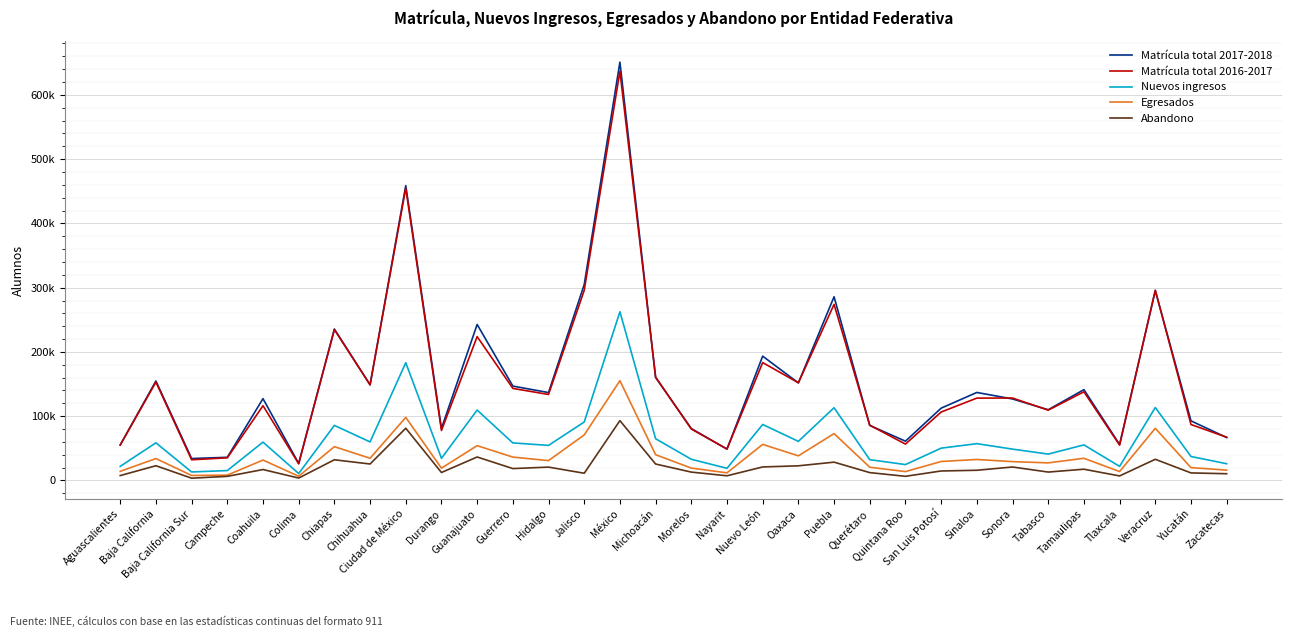

True or false: Abandono and Egresados intersect in this chart.

False